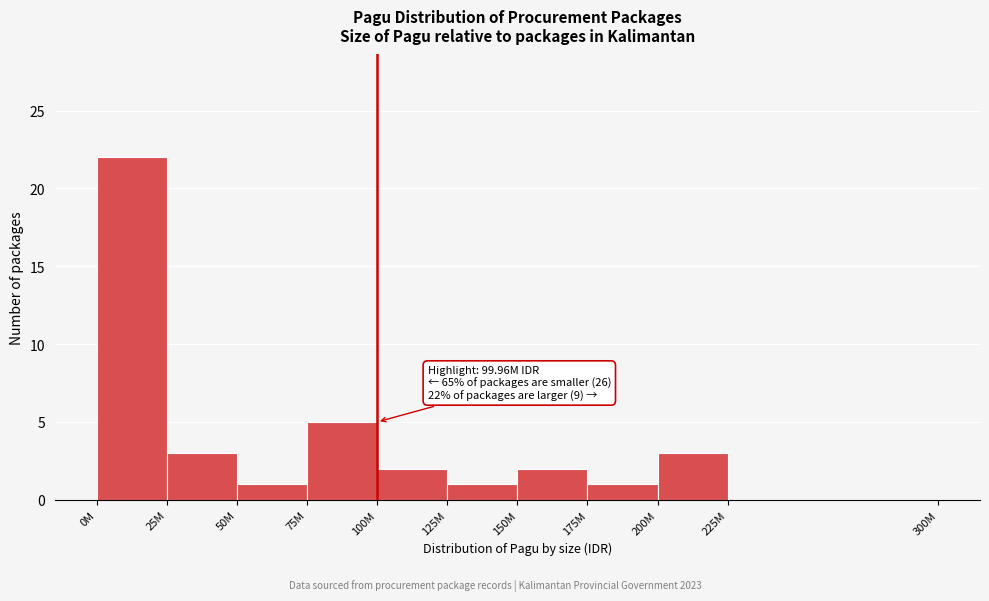

Reading left to right, what are all the values shown in this chart?

0M=22	25M=3	50M=1	75M=5	100M=2	125M=1	150M=2	175M=1	200M=3	225M=0